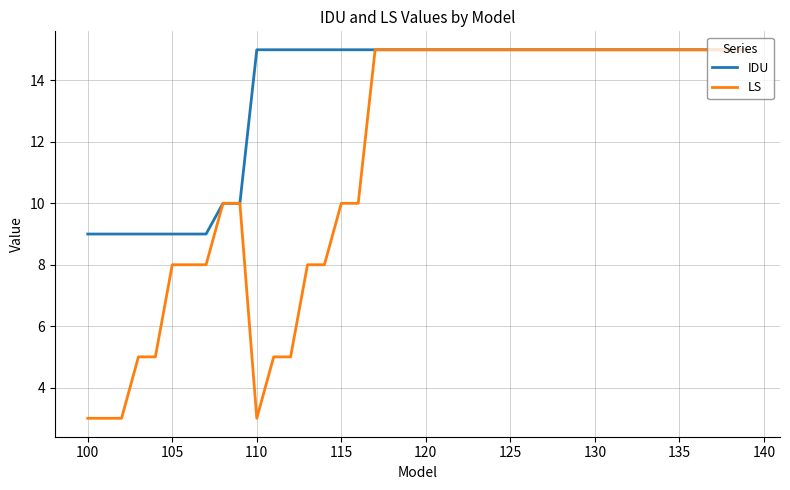

What is the difference between the maximum and second lowest values in the LS series?

12